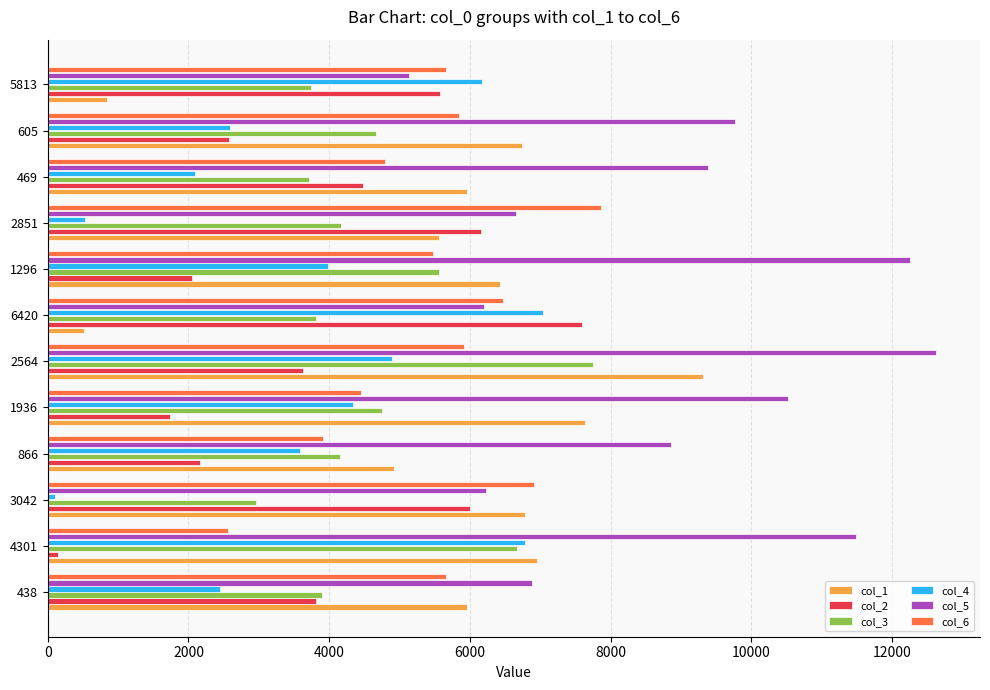

What is the difference between the highest and lowest values at 1296?

10197